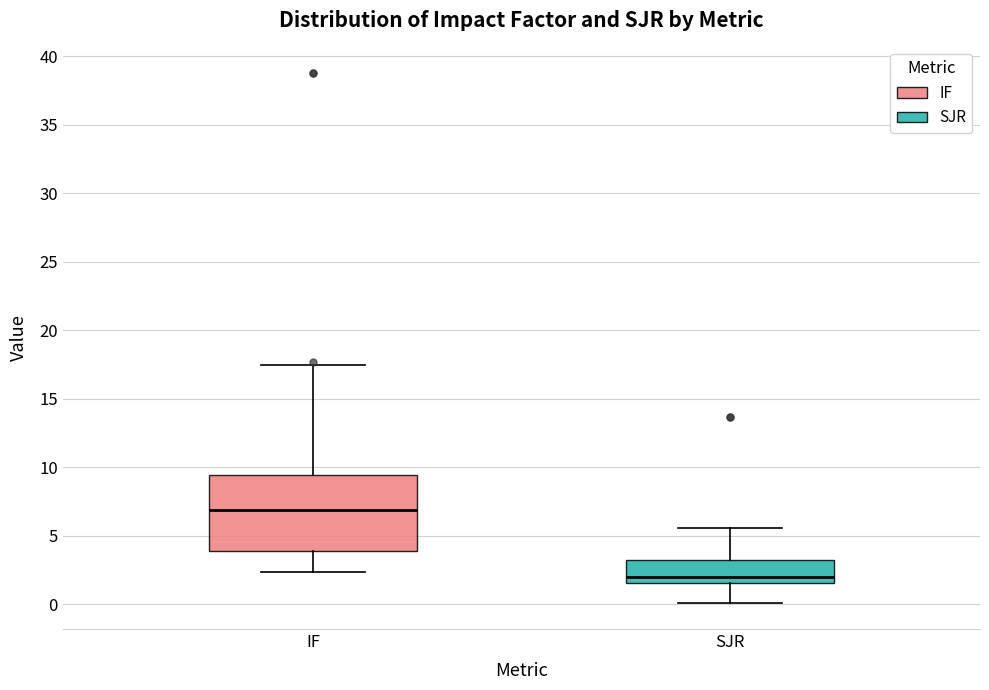

Where is the upper edge of the box for SJR on the y-axis? The values are not printed on the chart, so give them approximately, as read against the axis.

3.5